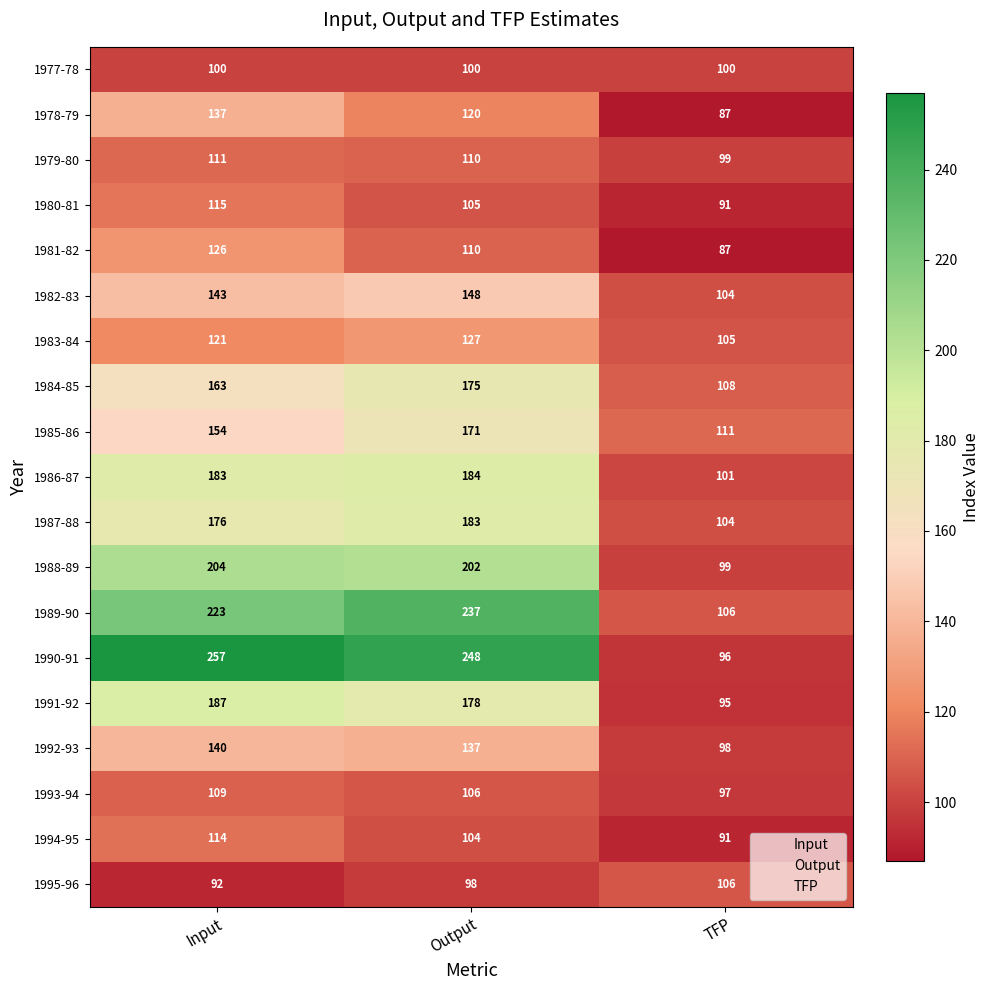

How many values in the 1979-80 series are below 110?

1